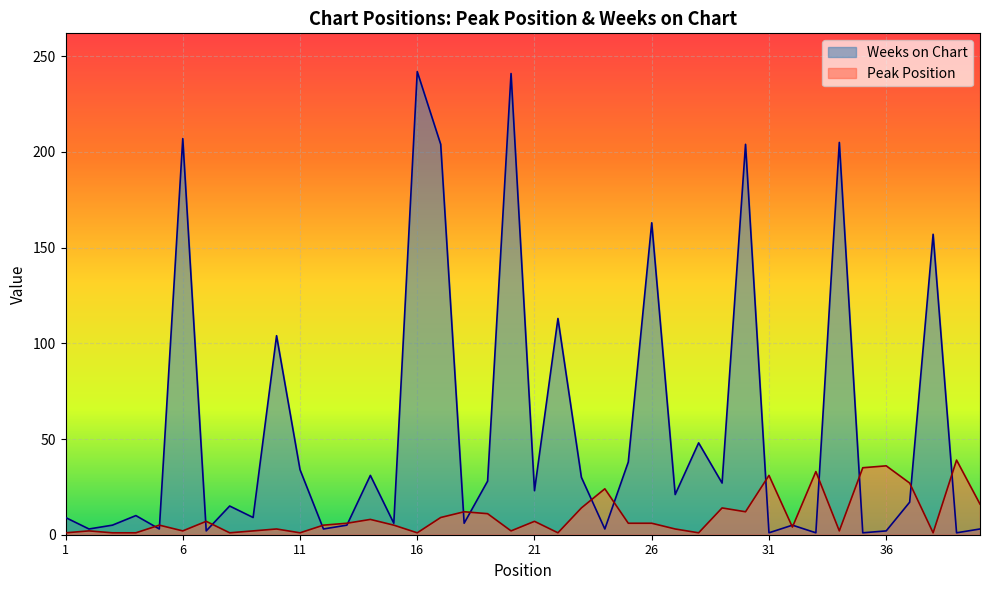

What is the spread (max minus min) of values at 10?

101